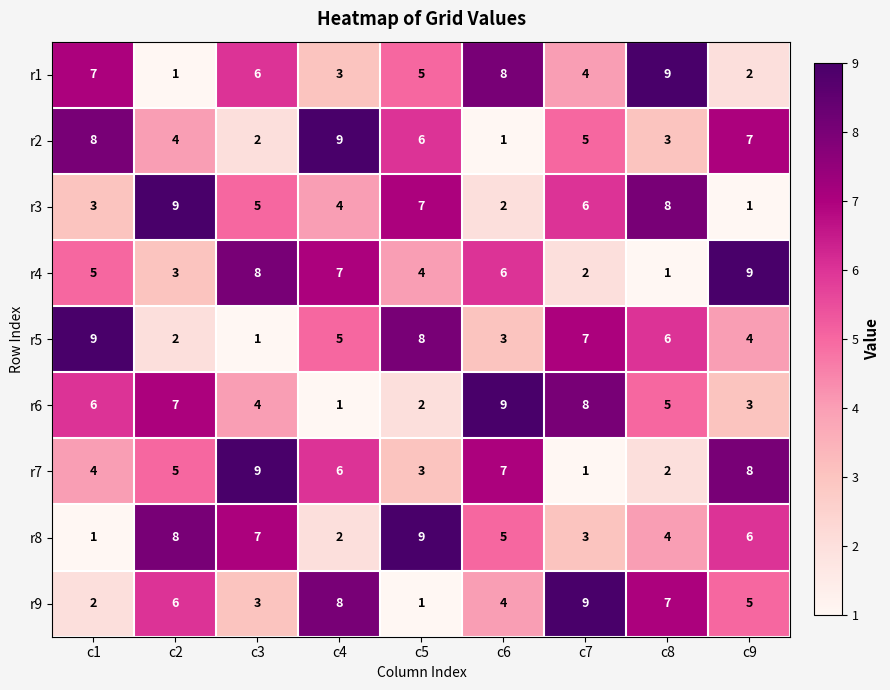

What is the difference between the maximum and minimum values in the r1 series?

8